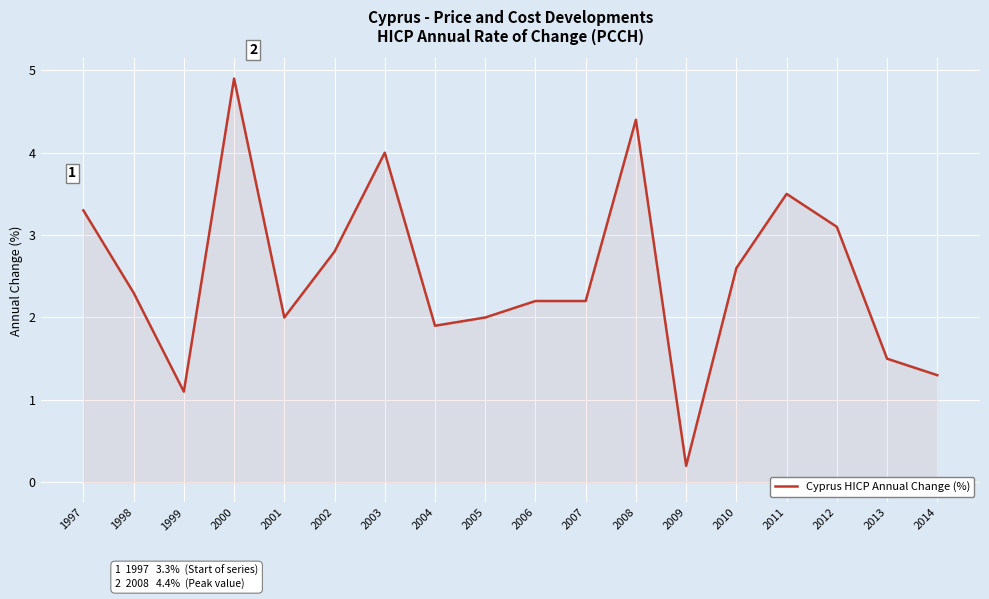

At which label does the data first exceed 2?

1997